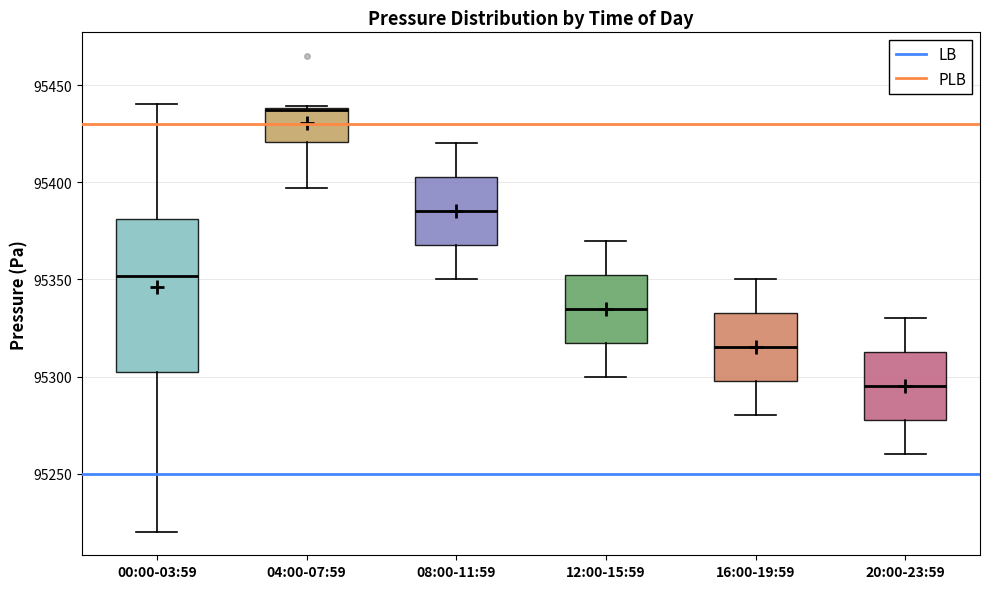

Which box has the highest median line?

04:00-07:59